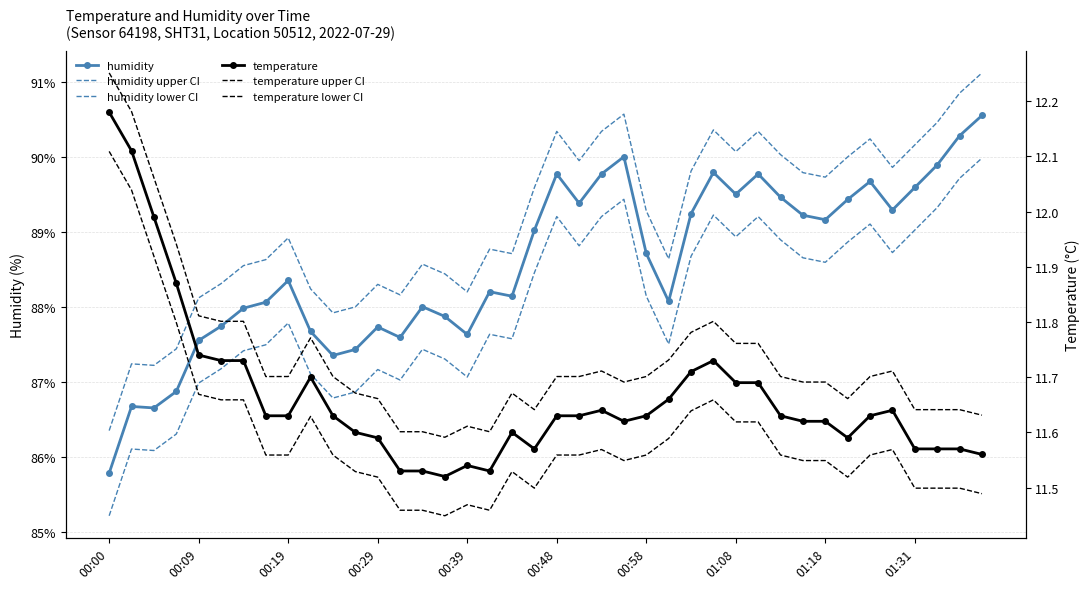

True or false: humidity has a value of 48.8 at 00:29.

False